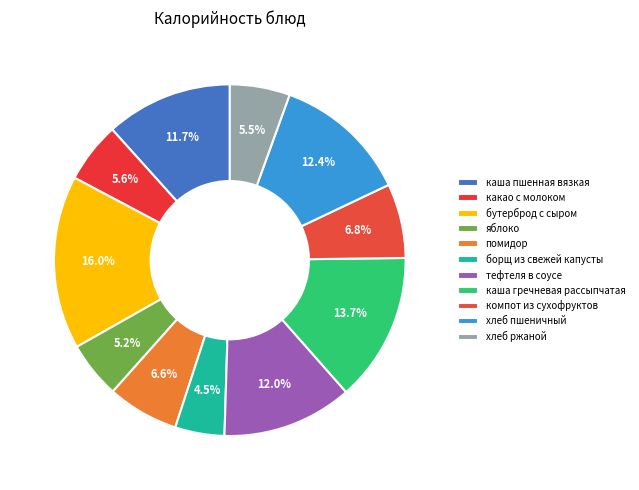

Which category has the biggest portion of the pie?

бутерброд с сыром